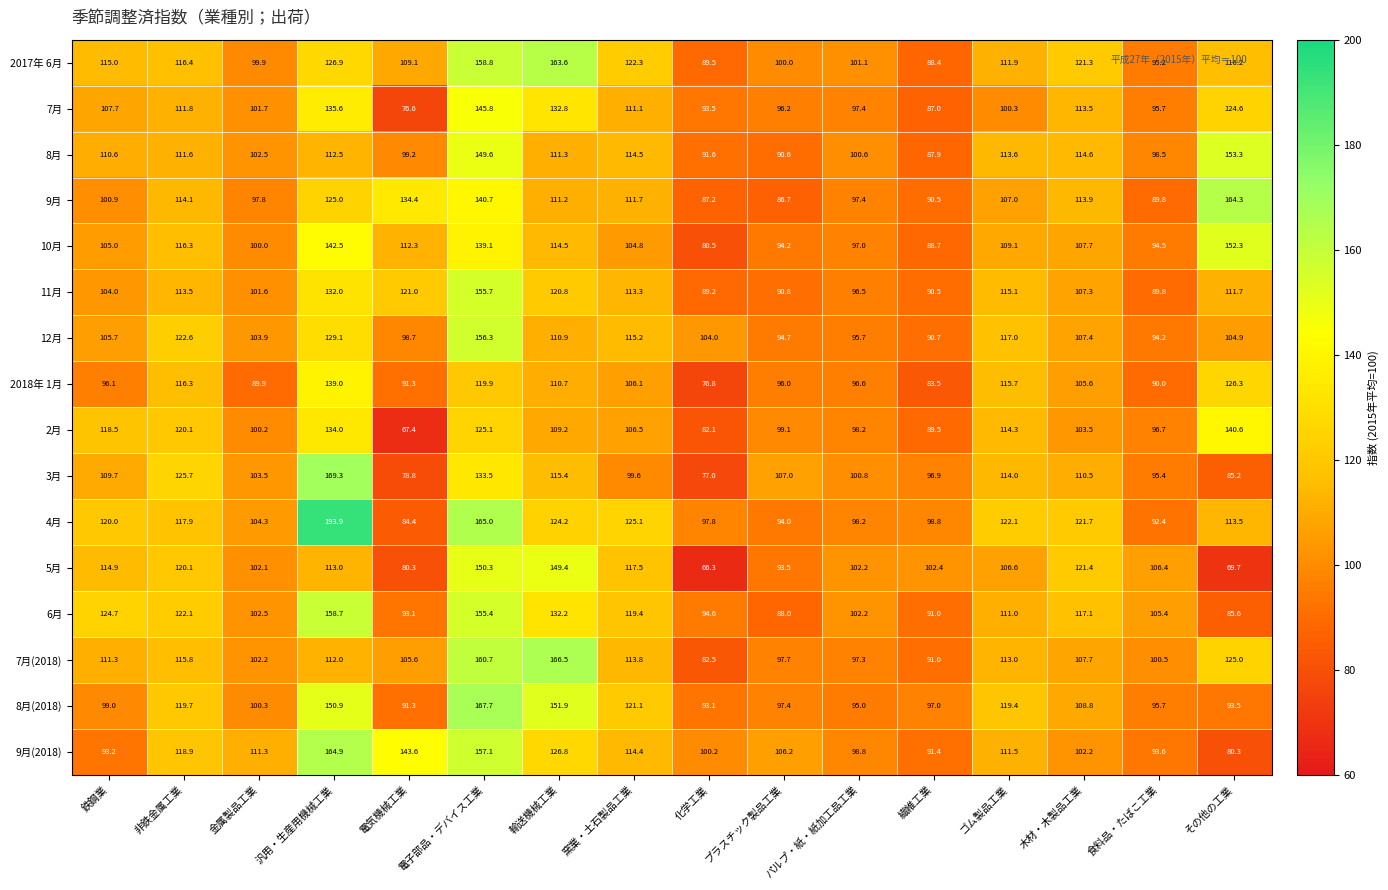

Read the 9月 value at 化学工業.

87.2